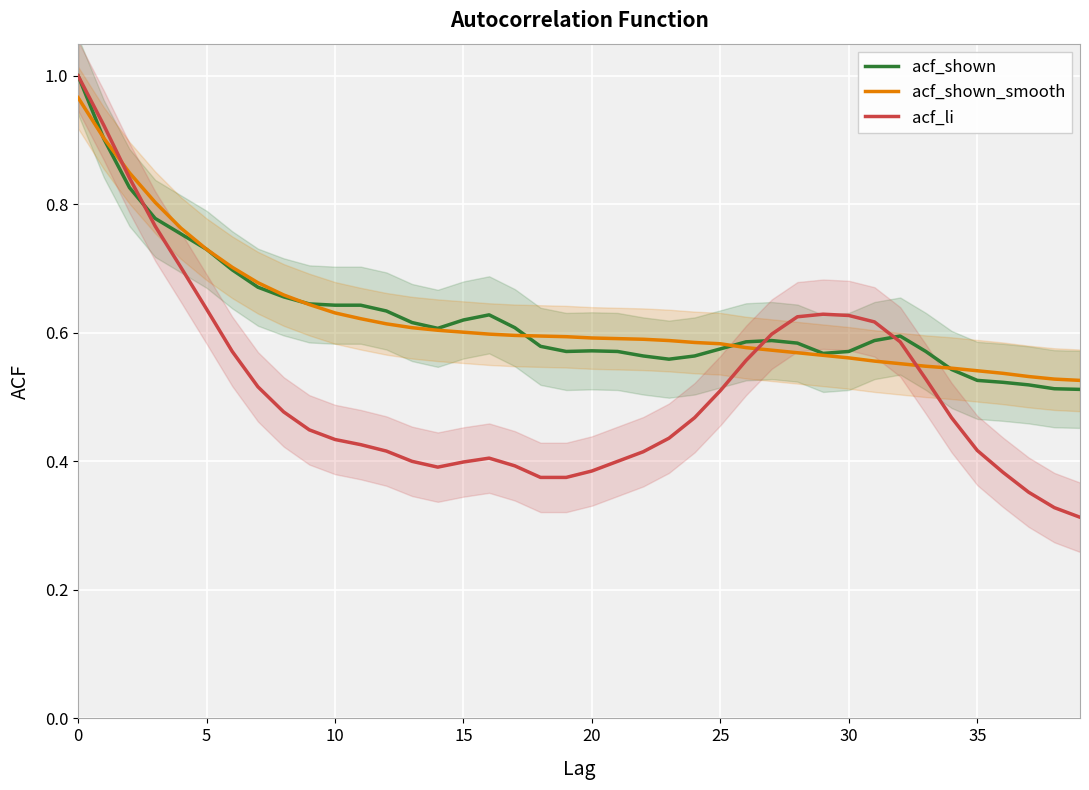

What is the lowest value of the acf_li series?

0.3